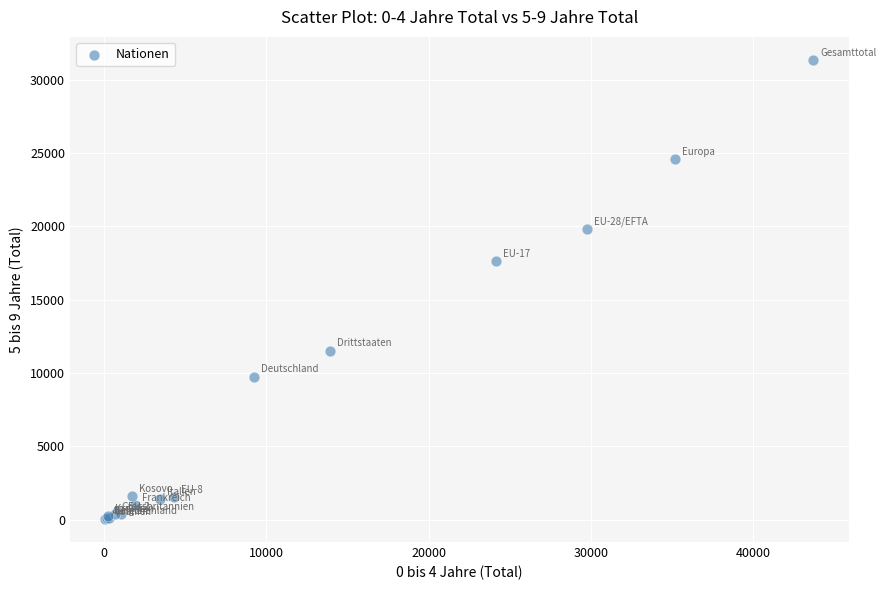

What Y value in the scatter plot is closest to 15694?

17653